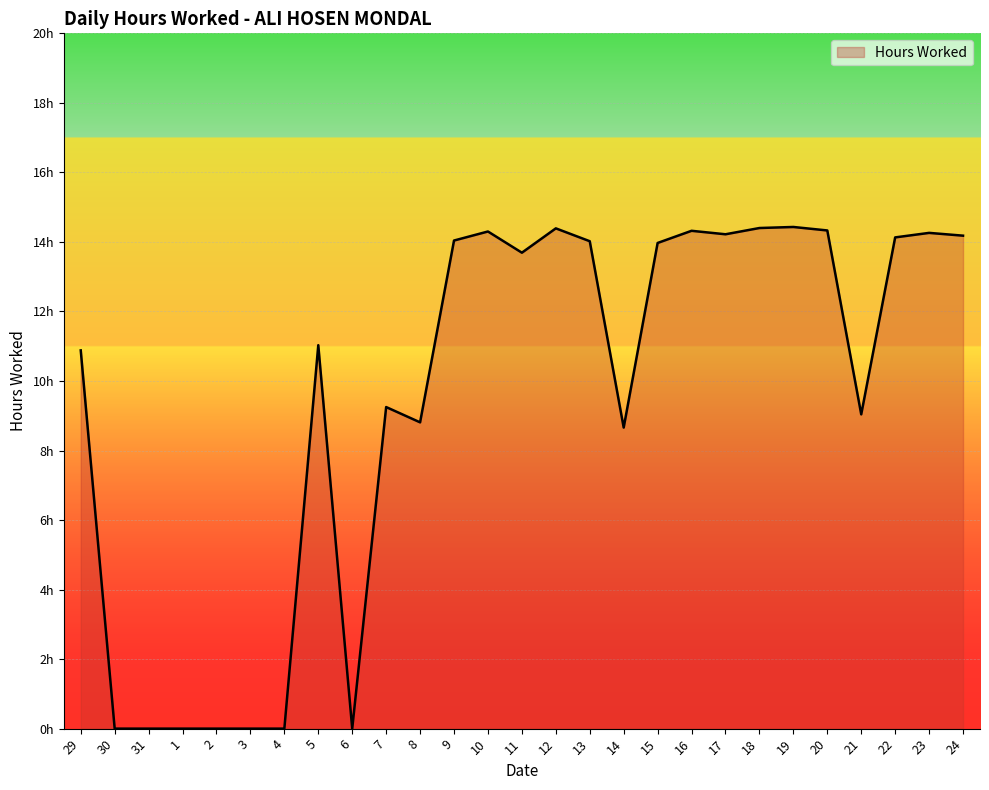

At which label is the value closest to 7?

14